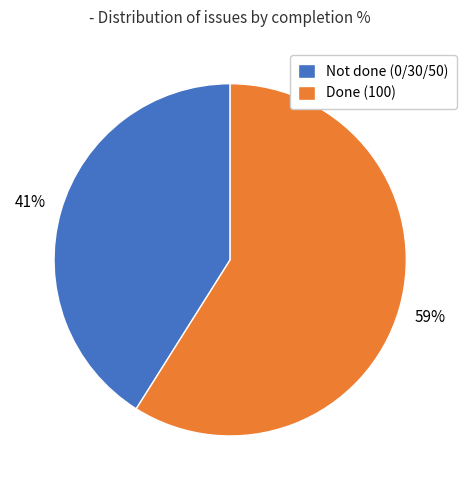

What is the smallest slice in the pie chart?

Not done (0/30/50)